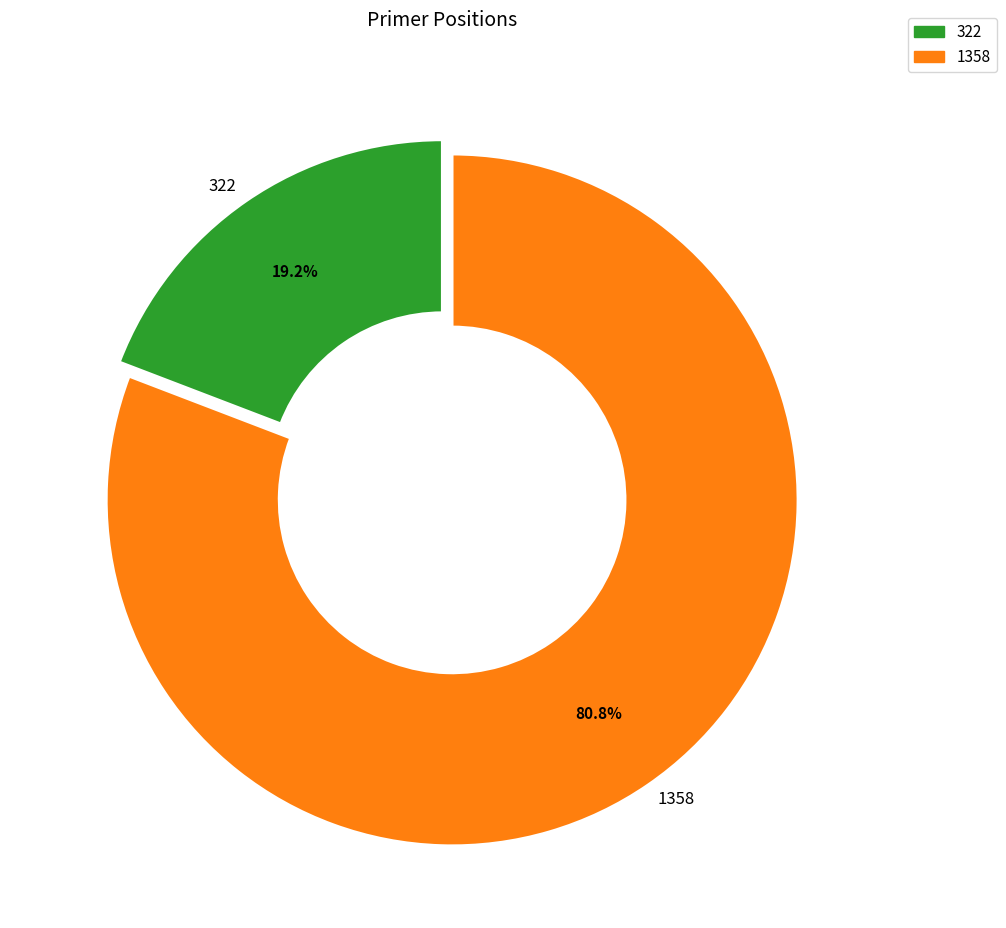

To the nearest percent, what portion does 322 represent?

19%